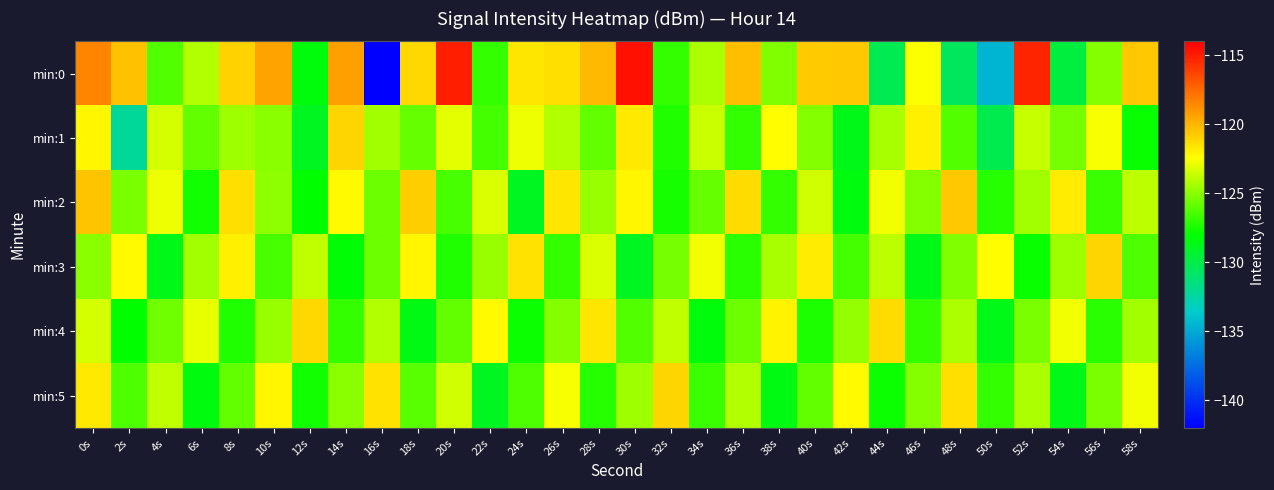

Which label corresponds to the smallest value in the chart?

16s